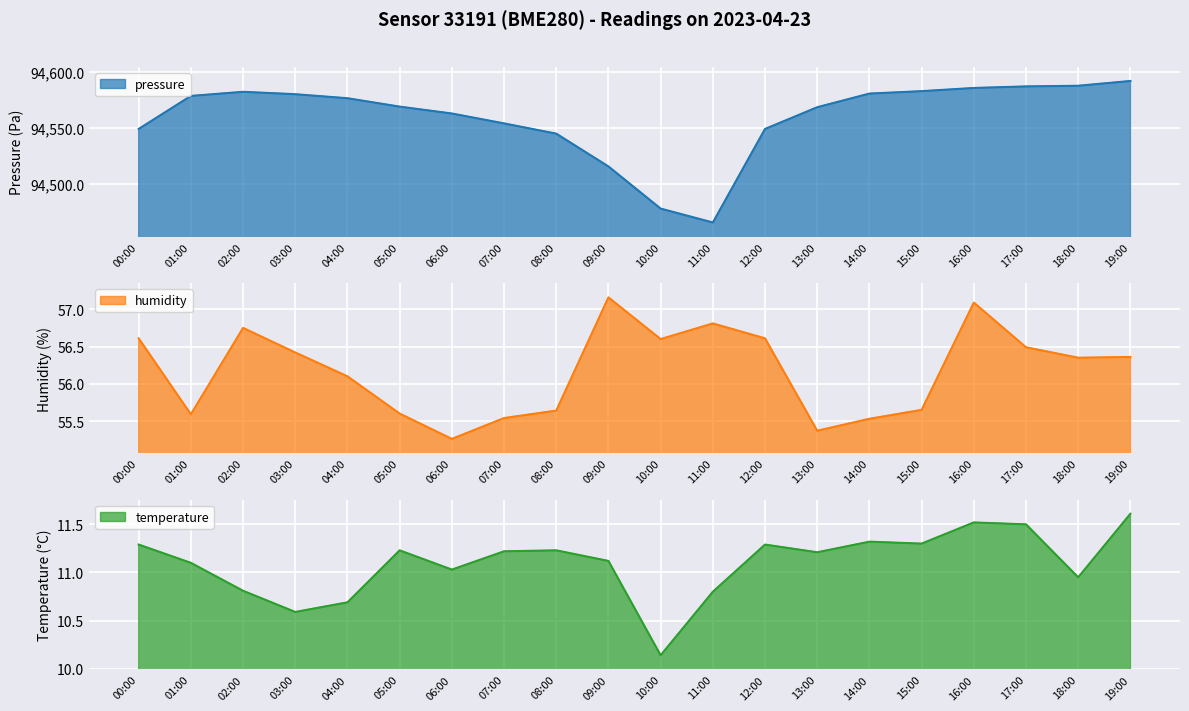

Reading right to left, what are all the values shown in this chart?

pressure: 94591.8	94587.6	94587.0	94585.6	94582.8	94580.6	94568.4	94549.1	94465.8	94478.2	94515.7	94544.9	94554.0	94562.8	94569.0	94576.4	94580.0	94582.2	94578.5	94549.1
humidity: 56.4	56.4	56.5	57.1	55.6	55.5	55.4	56.6	56.8	56.6	57.2	55.6	55.5	55.3	55.6	56.1	56.4	56.8	55.6	56.6
temperature: 11.6	10.9	11.5	11.5	11.3	11.3	11.2	11.3	10.8	10.1	11.1	11.2	11.2	11.0	11.2	10.7	10.6	10.8	11.1	11.3